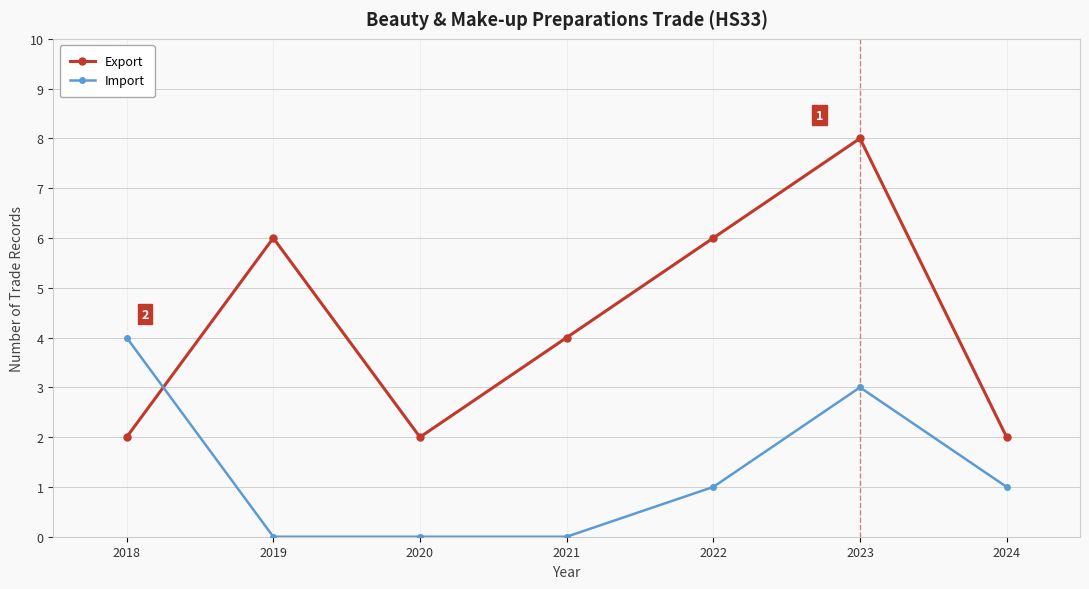

The value of Export at 2021 is 1. True or false?

False